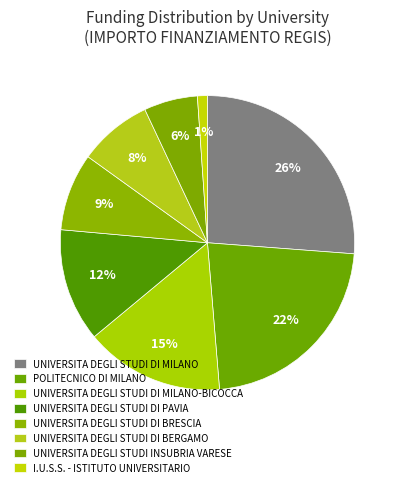

To the nearest percent, what is the difference between the largest and smallest slice percentages?

25%